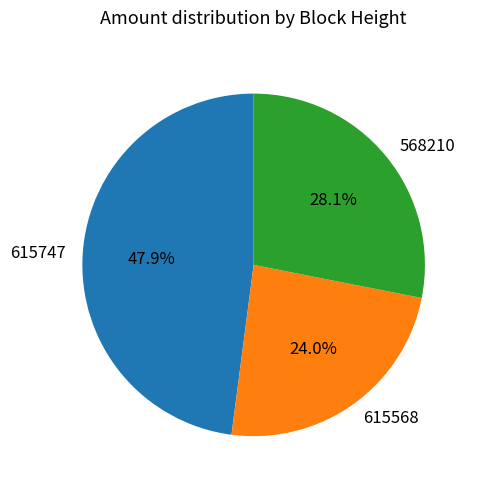

Which category has the biggest portion of the pie?

615747